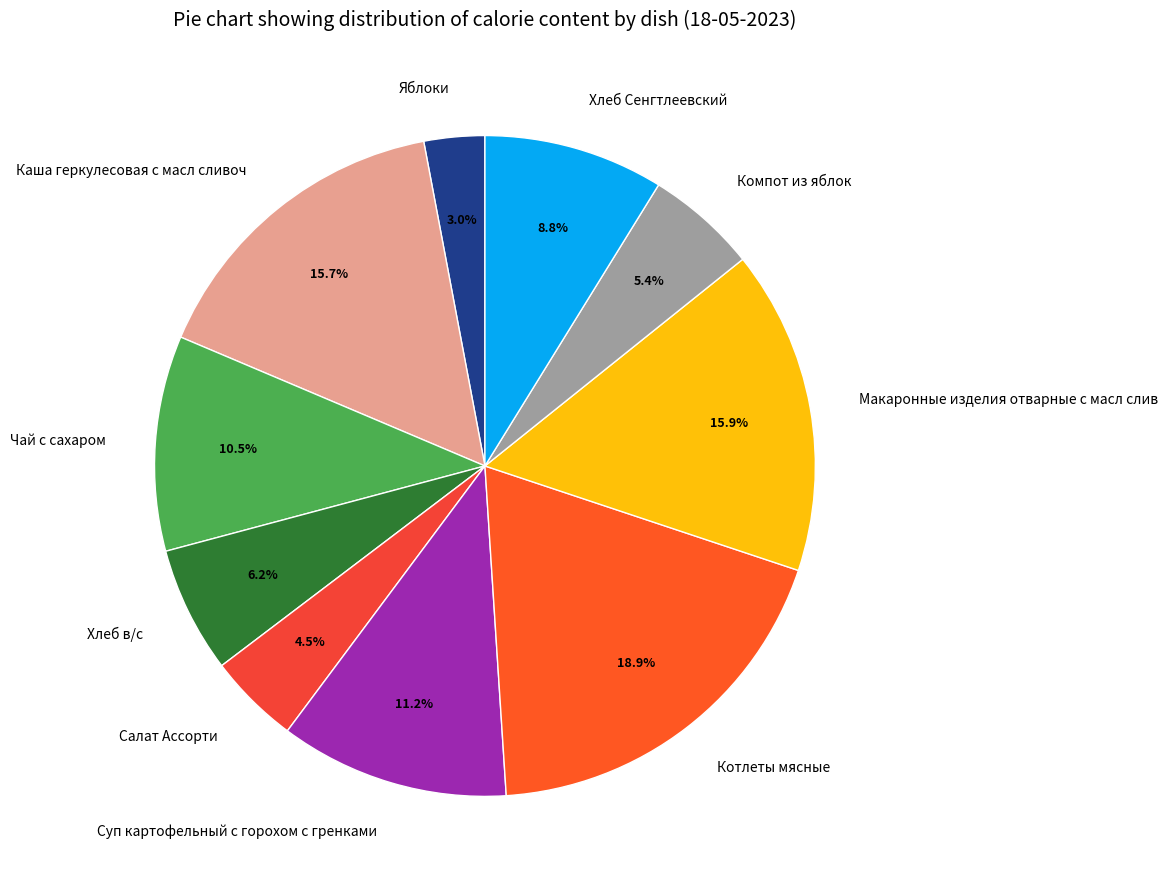

True or false: Компот из яблок accounts for 5% of the total.

True